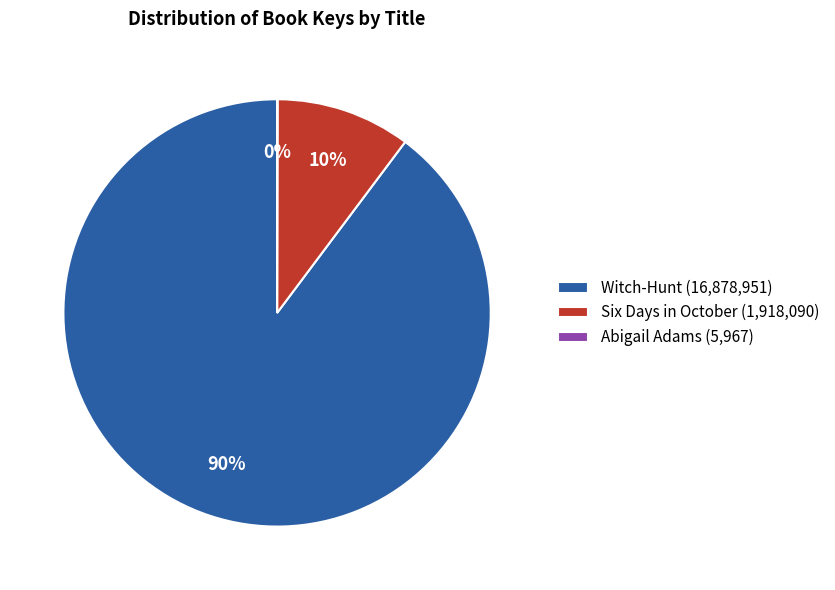

Is it true that Witch-Hunt is 97% of the pie?

False